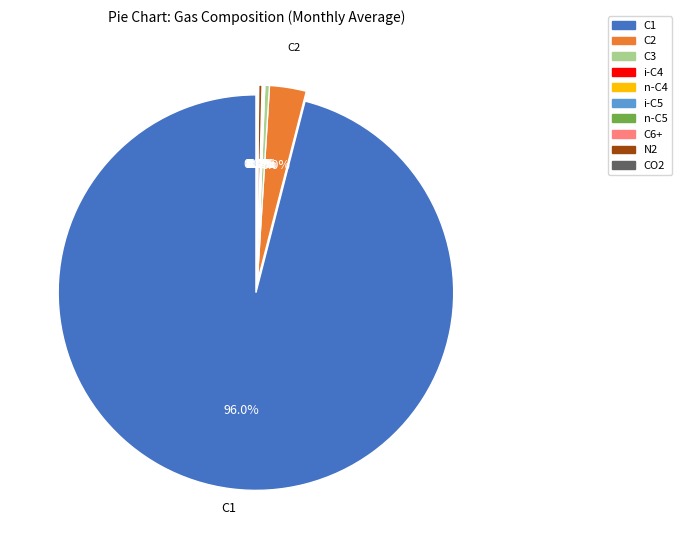

Do C3 and CO2 together represent more than half of the pie?

No